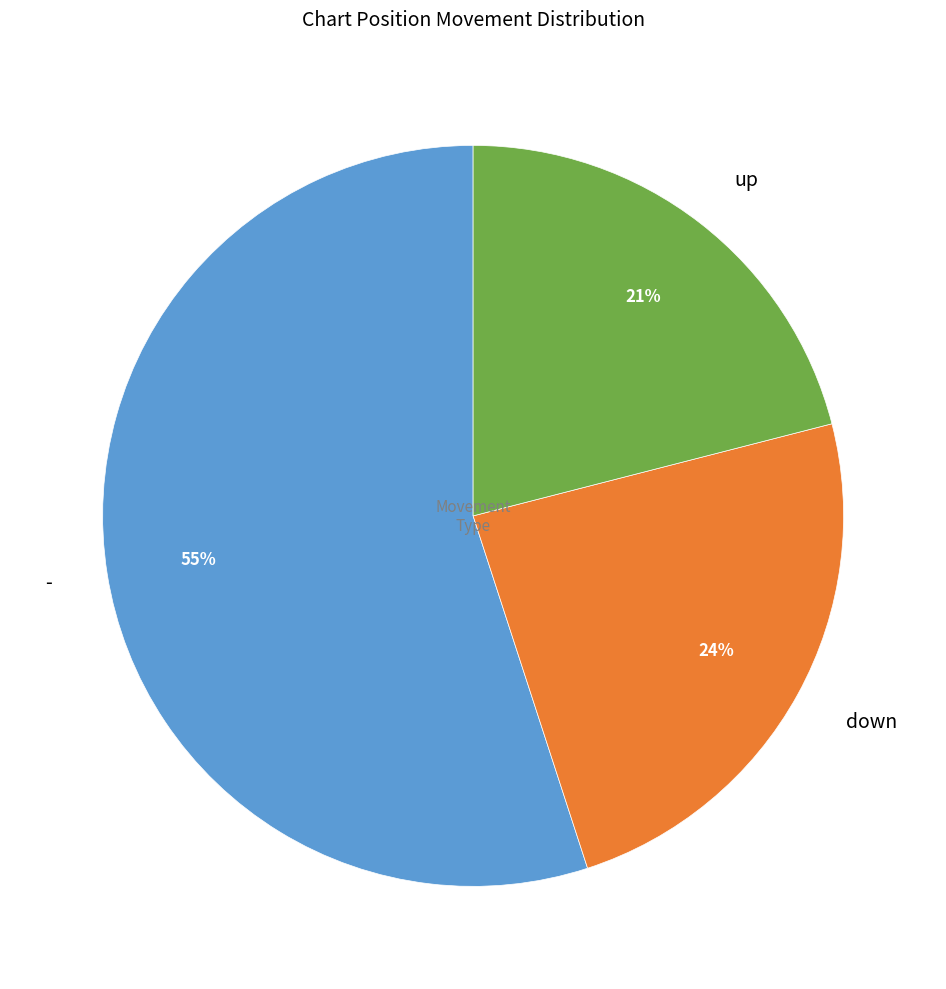

Is it true that up is 21% of the pie?

True